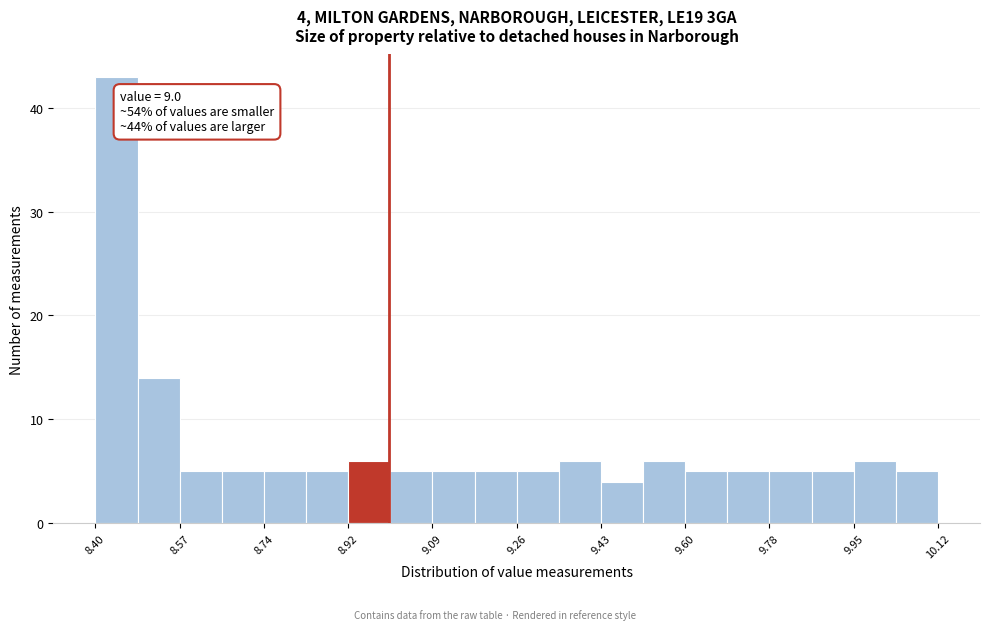

Over which range of the x-axis is the bar tallest?

8.400 to 8.486